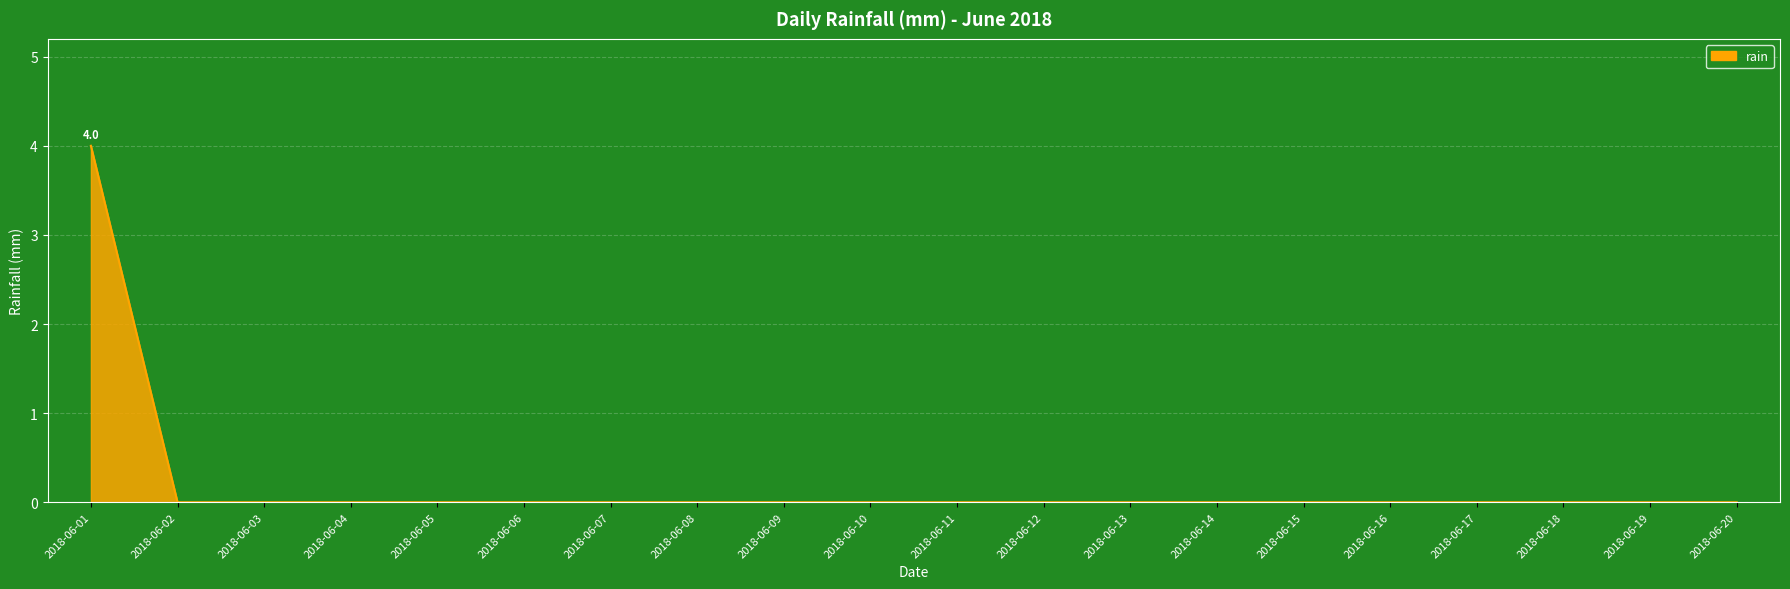

Reading right to left, what are all the values shown in this chart?

0	0	0	0	0	0	0	0	0	0	0	0	0	0	0	0	0	0	0	4